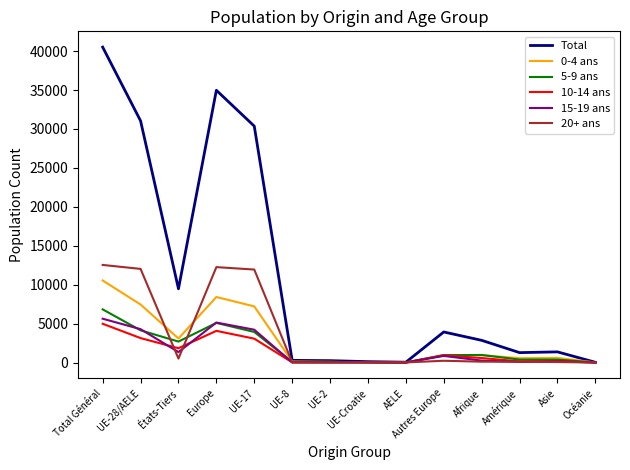

What is the difference between the 5-9 ans values at AELE and États-Tiers?

2684